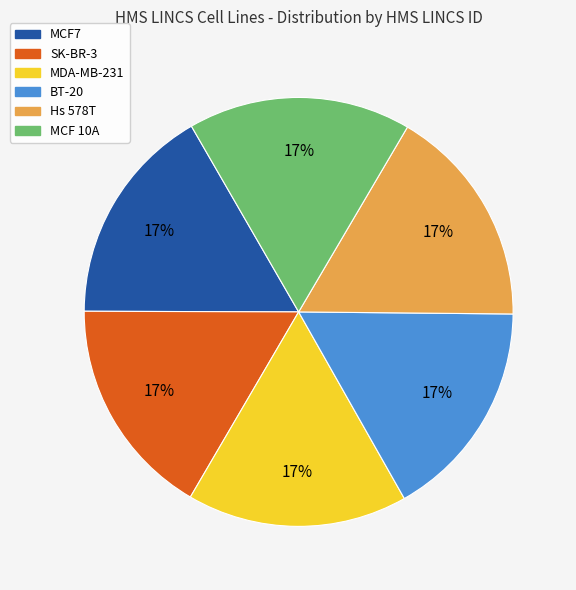

To the nearest percent, what portion does MCF 10A represent?

17%